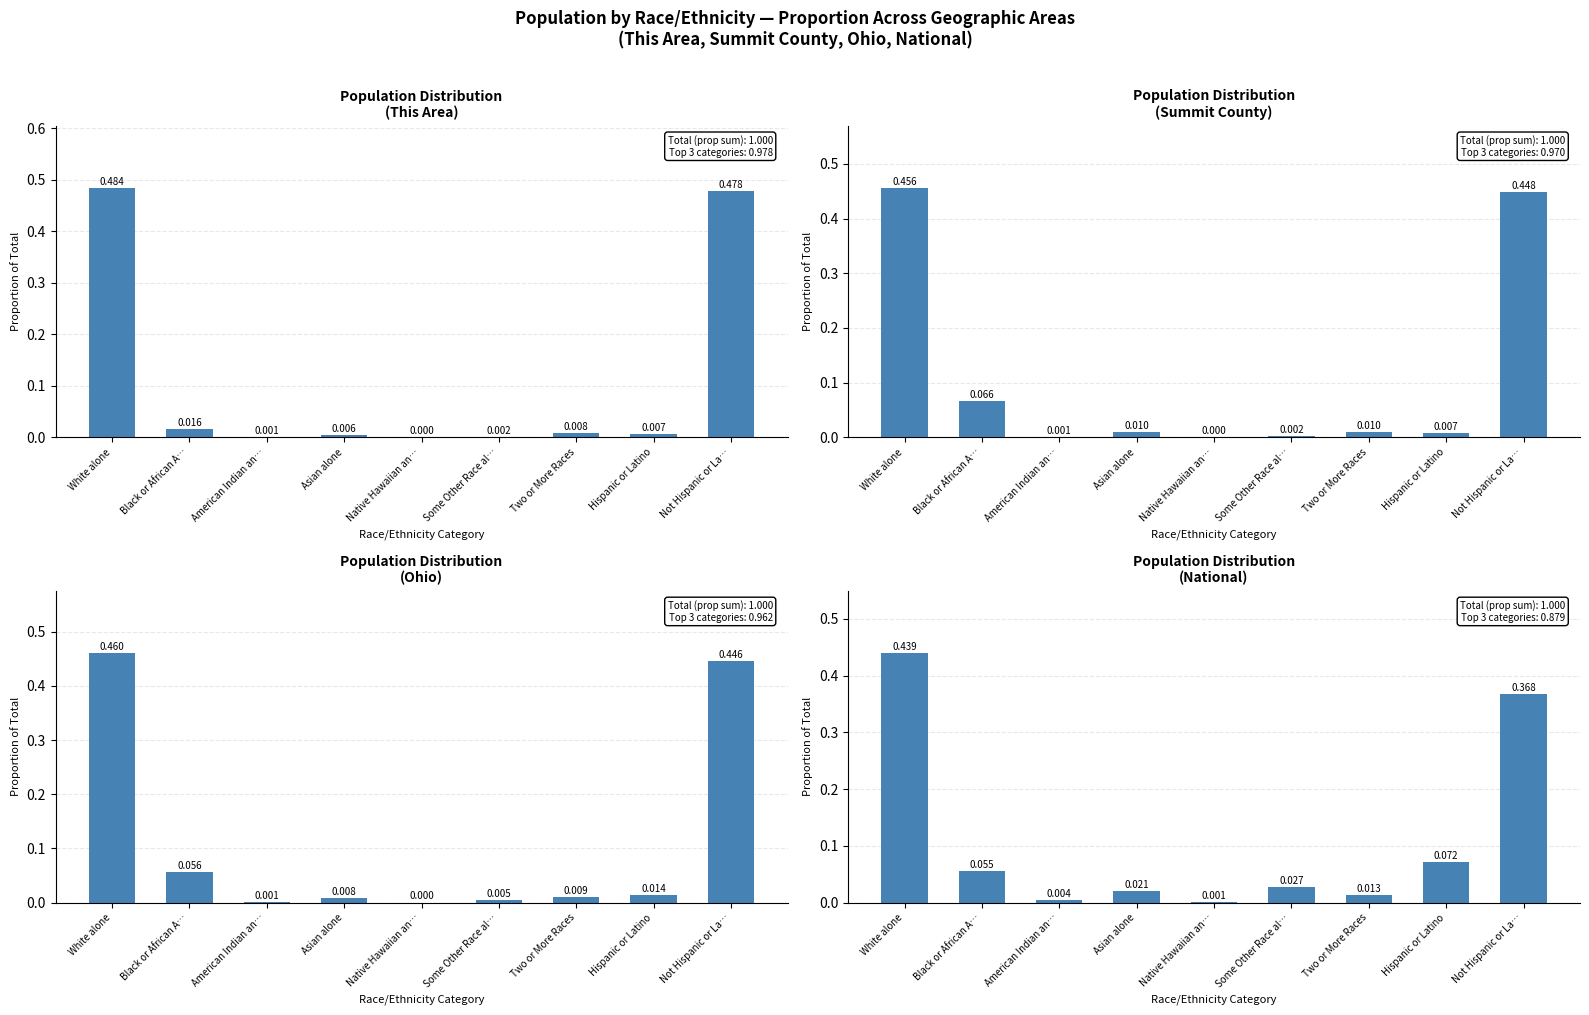

Reading right to left, extract all data points from this chart.

This Area: 0.5	0.0	0.0	0.0	0.0	0.0	0.0	0.0	0.5
Summit County: 0.4	0.0	0.0	0.0	0.0	0.0	0.0	0.1	0.5
Ohio: 0.4	0.0	0.0	0.0	0.0	0.0	0.0	0.1	0.5
National: 0.4	0.1	0.0	0.0	0.0	0.0	0.0	0.1	0.4